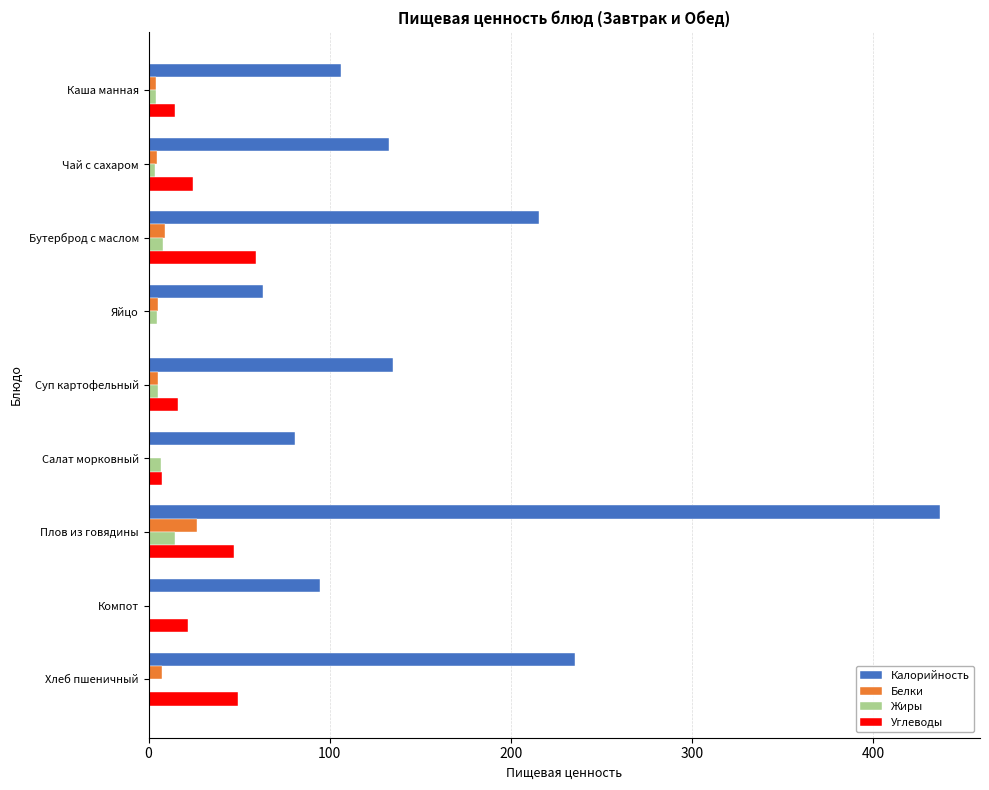

Which series has the largest total across all categories?

Калорийность